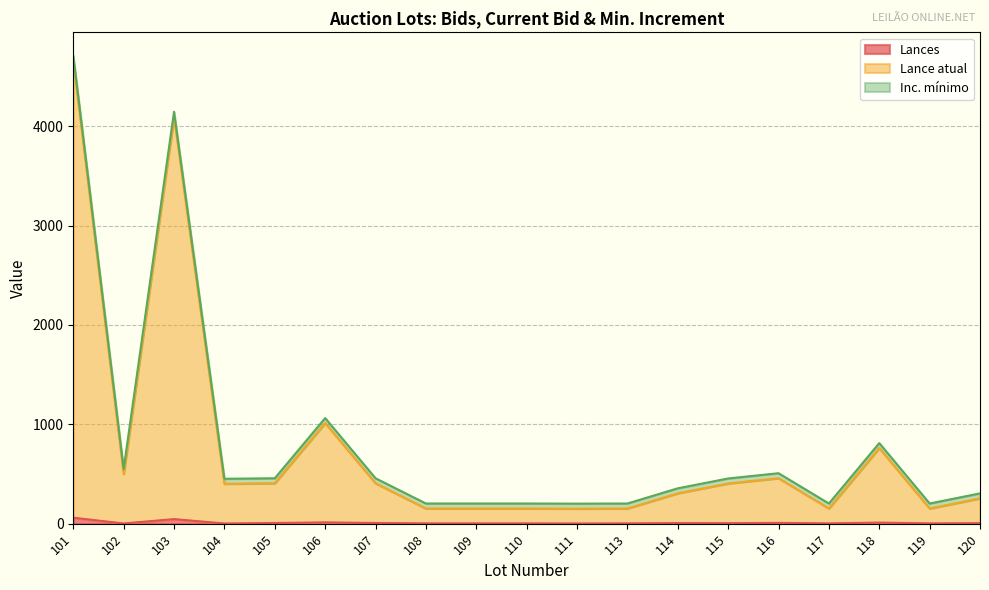

What is the value of the Lances point at the 14th from the left?

5